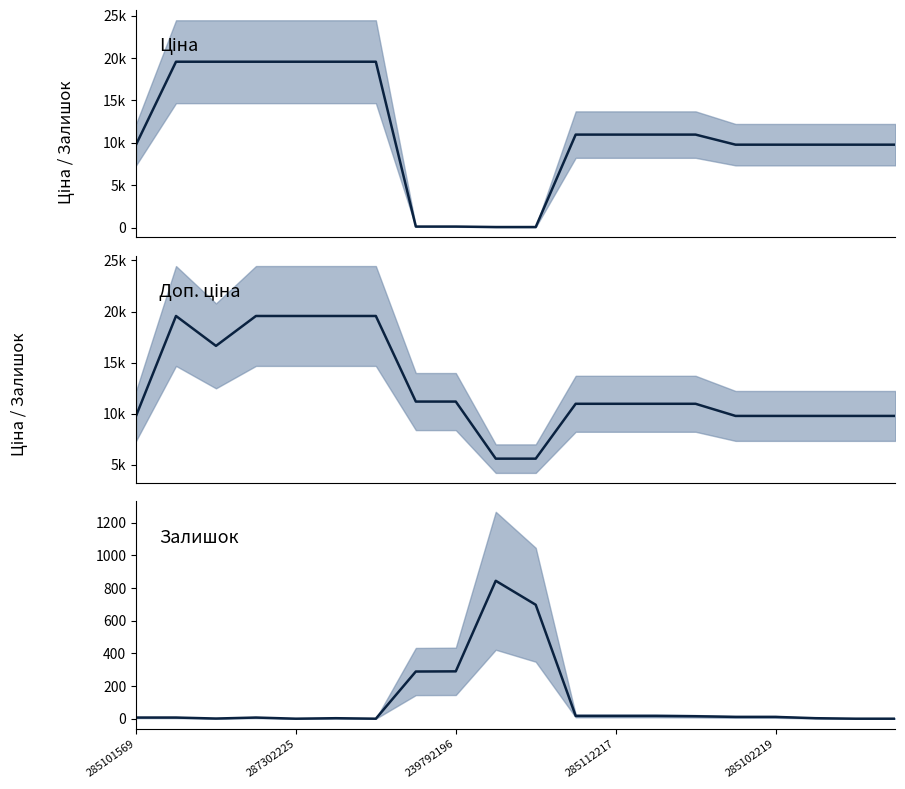

What are all the series names shown in the legend?

Ціна, Доп. ціна, Залишок